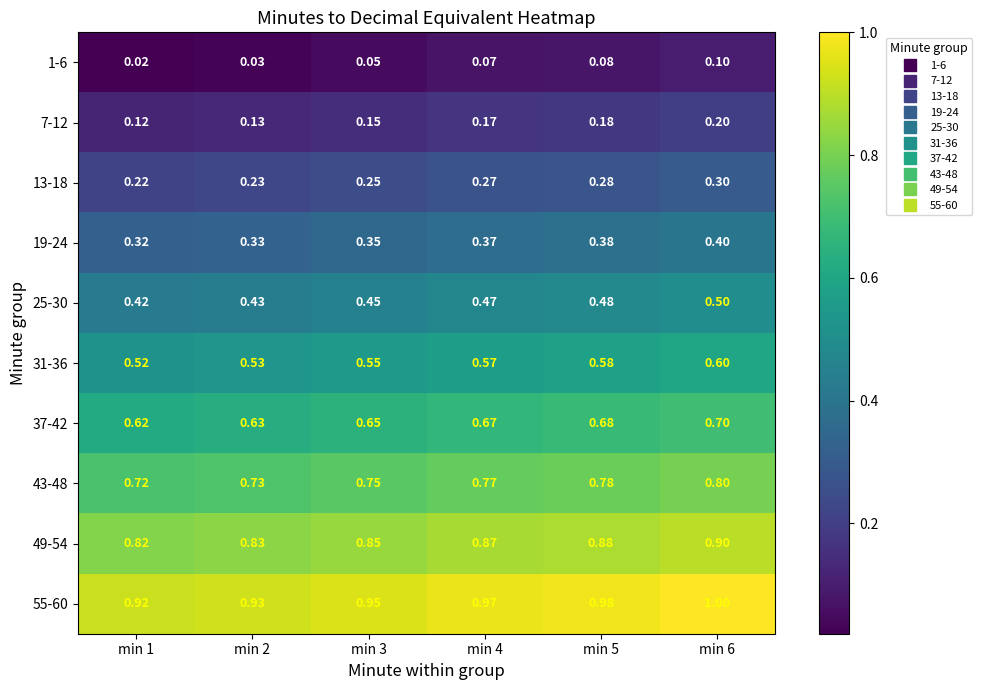

Is the value of 31-36 at min 4 greater than the value of 7-12 at min 5?

Yes